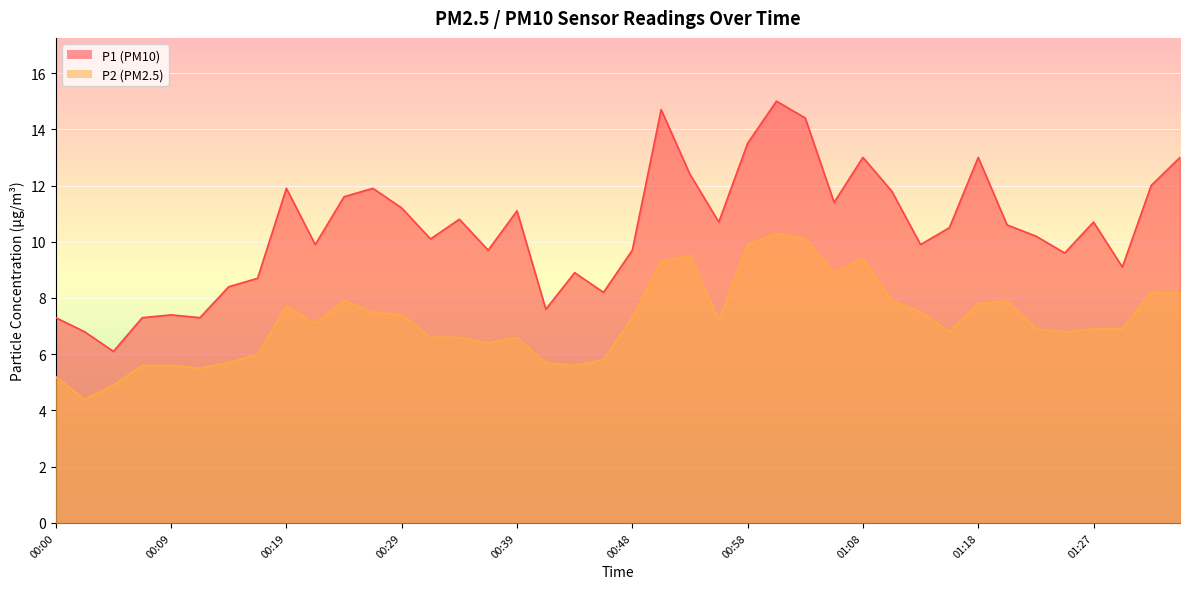

Count the number of categories in the chart.

40